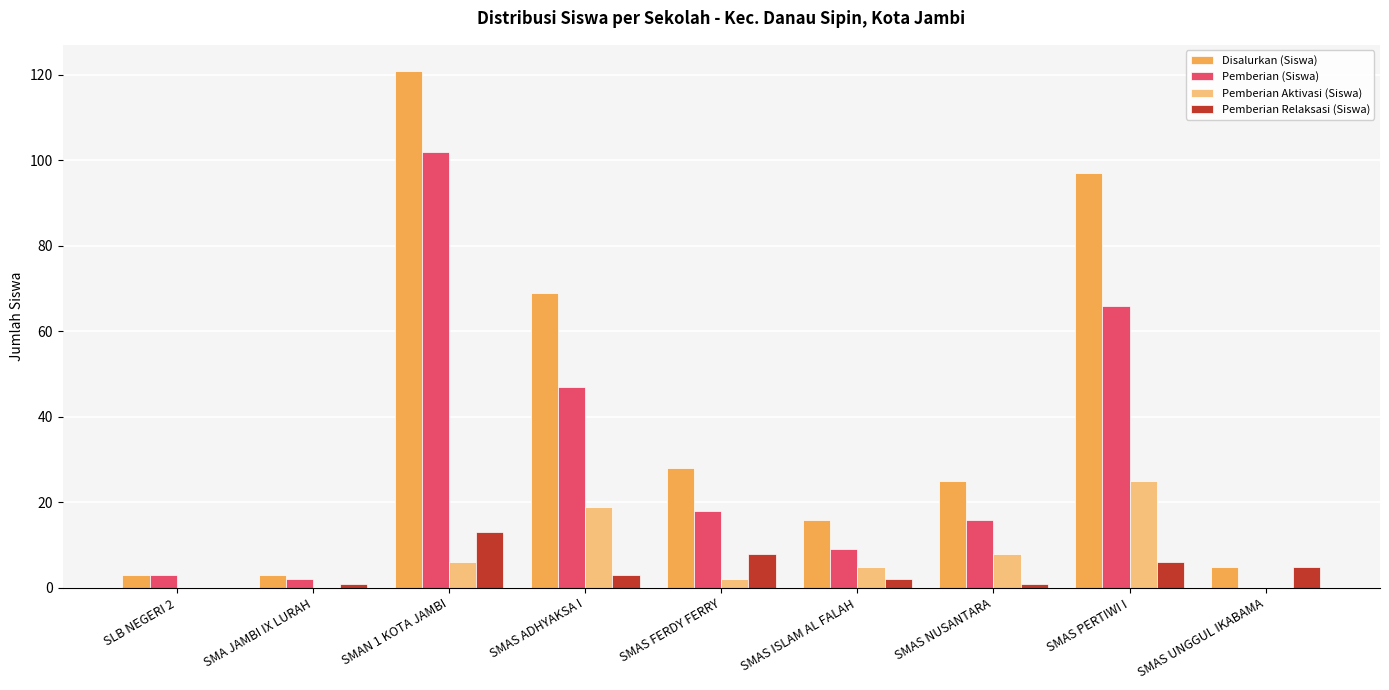

Are the bars horizontal?

No